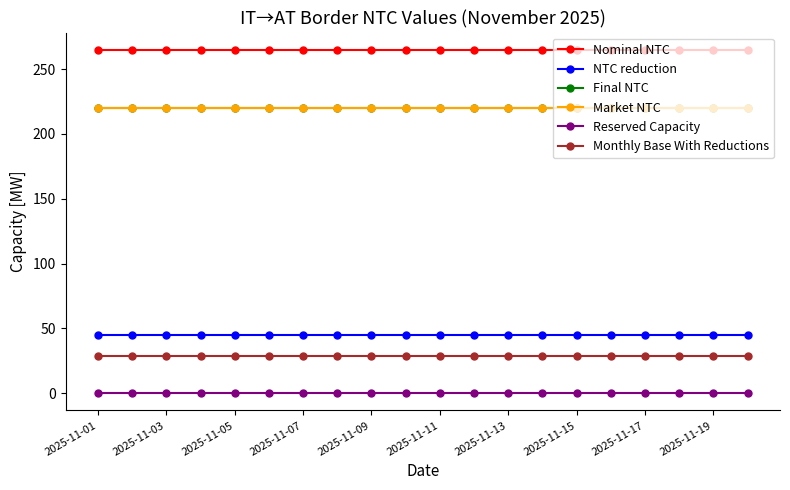

True or false: Monthly Base With Reductions and Final NTC cross at least once.

False